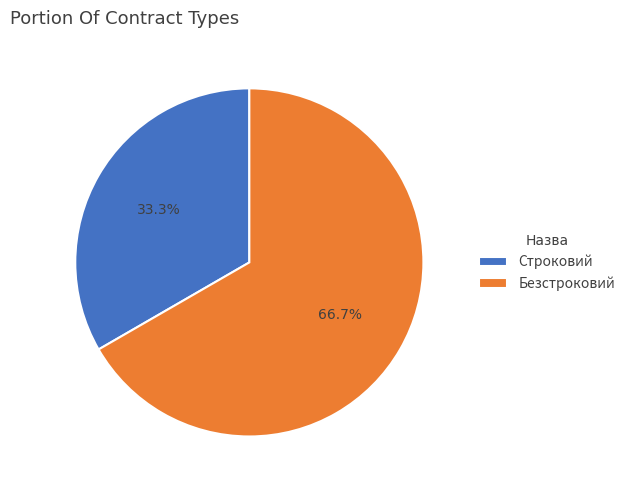

Is it true that Безстроковий is 67% of the pie?

True